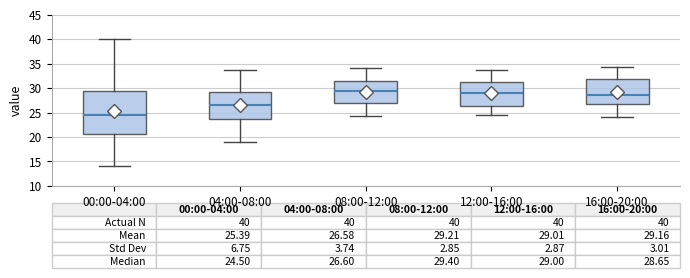

Comparing the boxes themselves (not the whiskers), which one is the tallest?

00:00-04:00